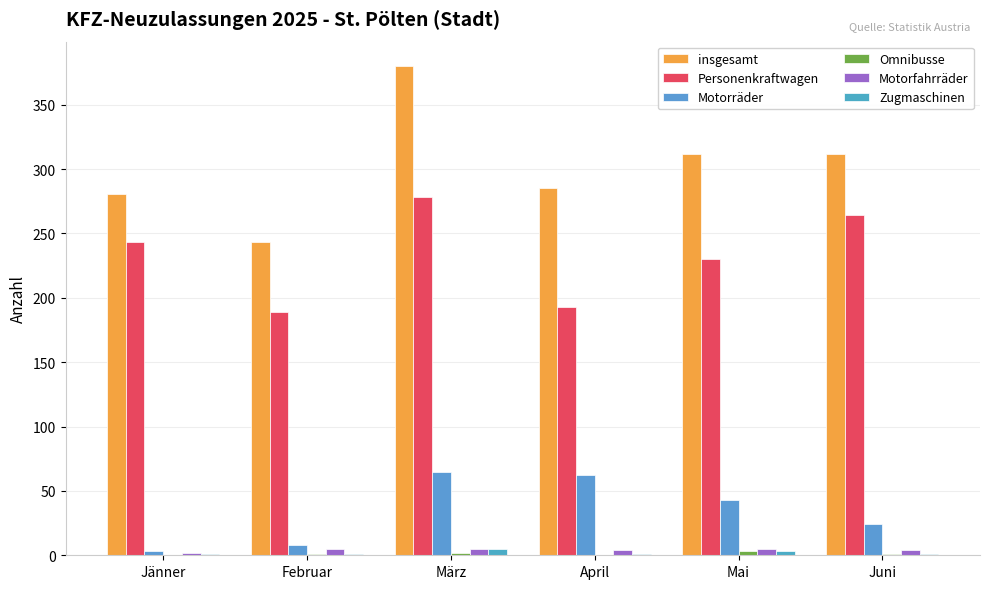

Are the bars horizontal?

No